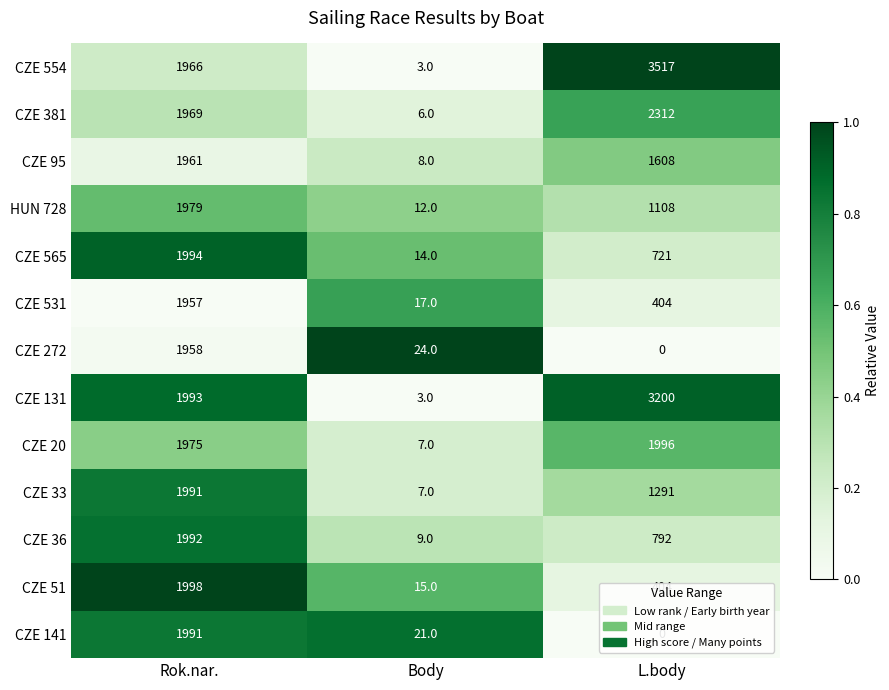

At which category is the sum across all series the highest?

Rok.nar.